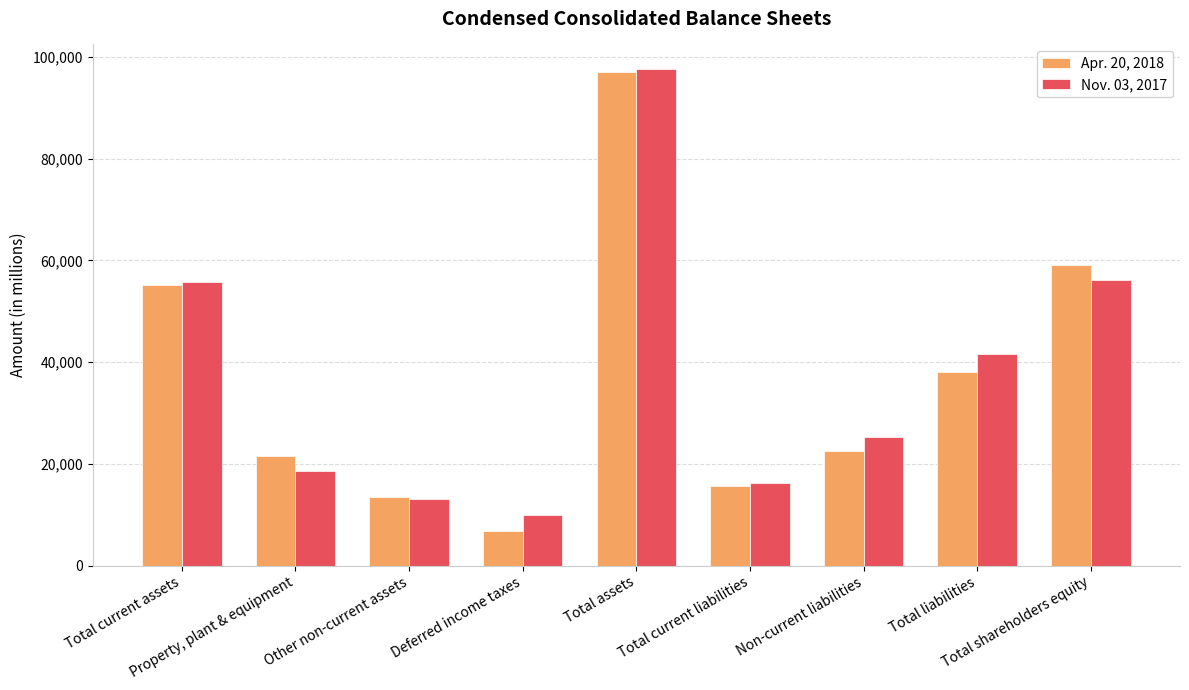

What is the sum of all Nov. 03, 2017 values?

334142